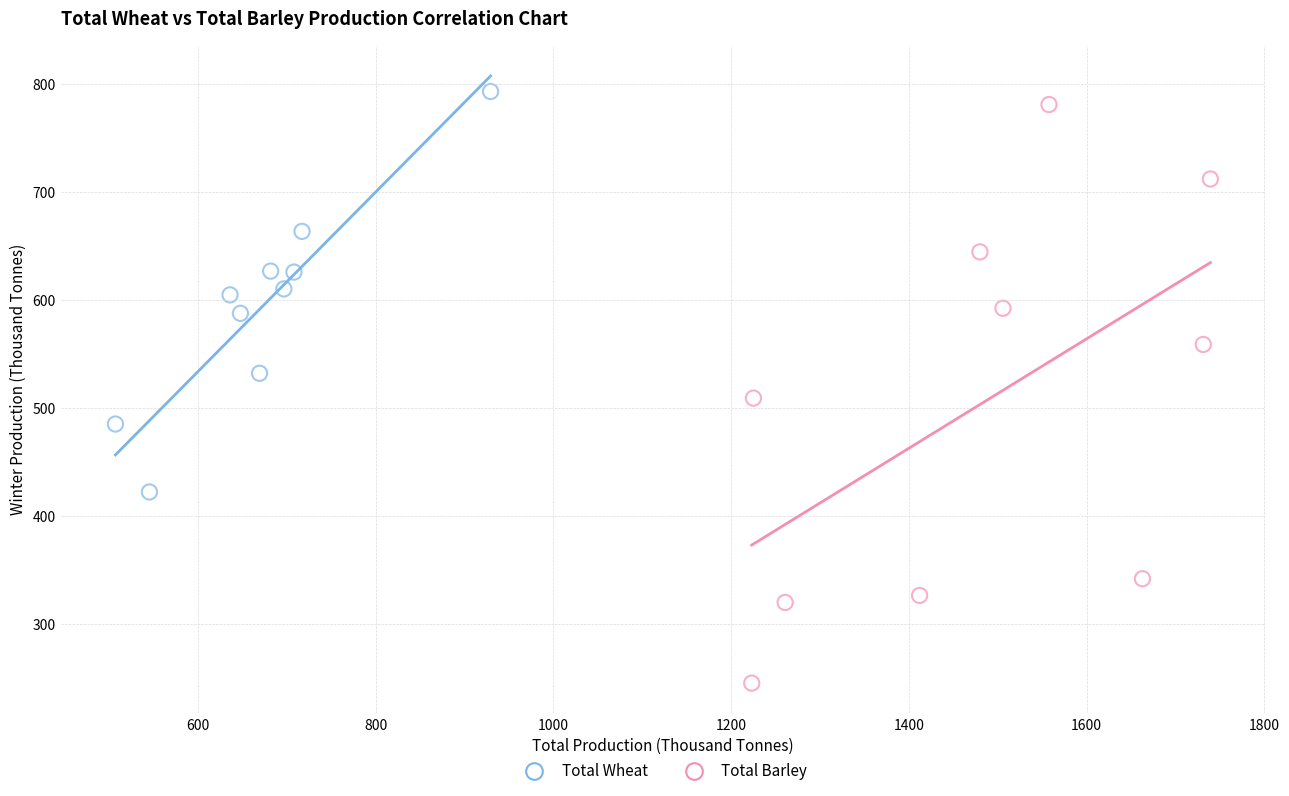

Which series has the largest Y range (max minus min)?

Total Barley